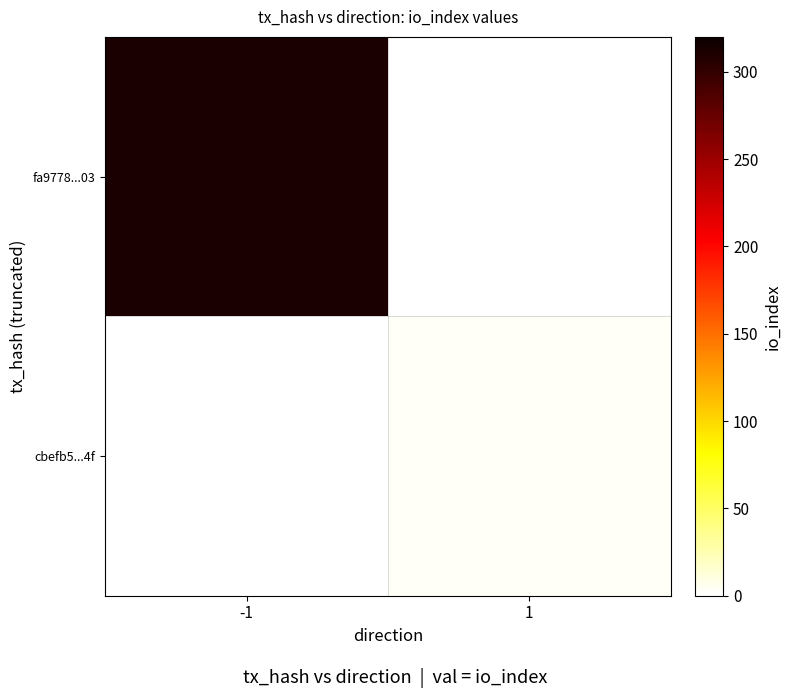

Between 1 and -1, which is larger?

-1